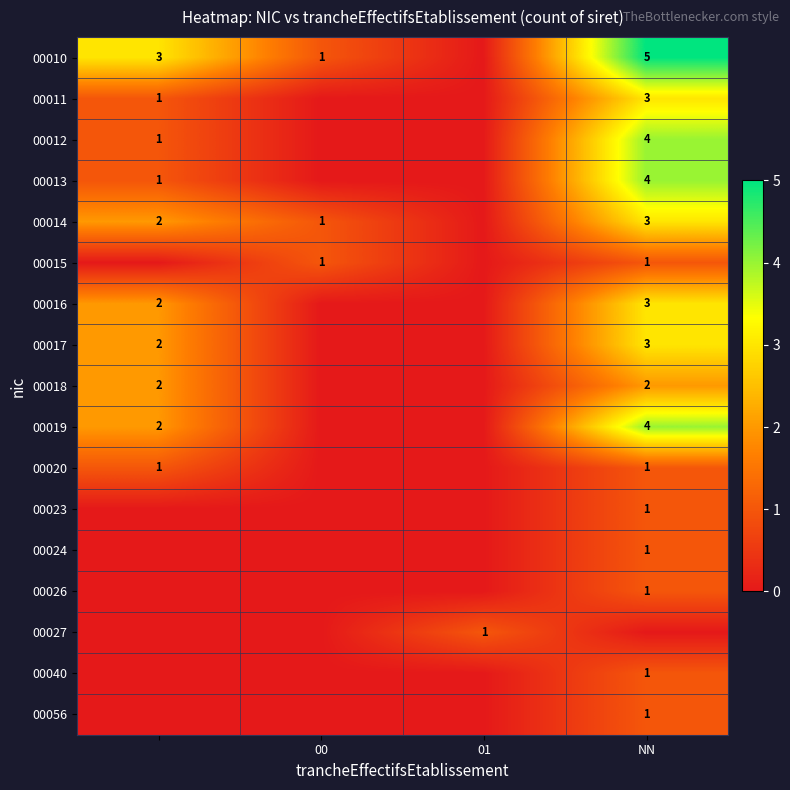

The value of 00018 at NN is 3. True or false?

False